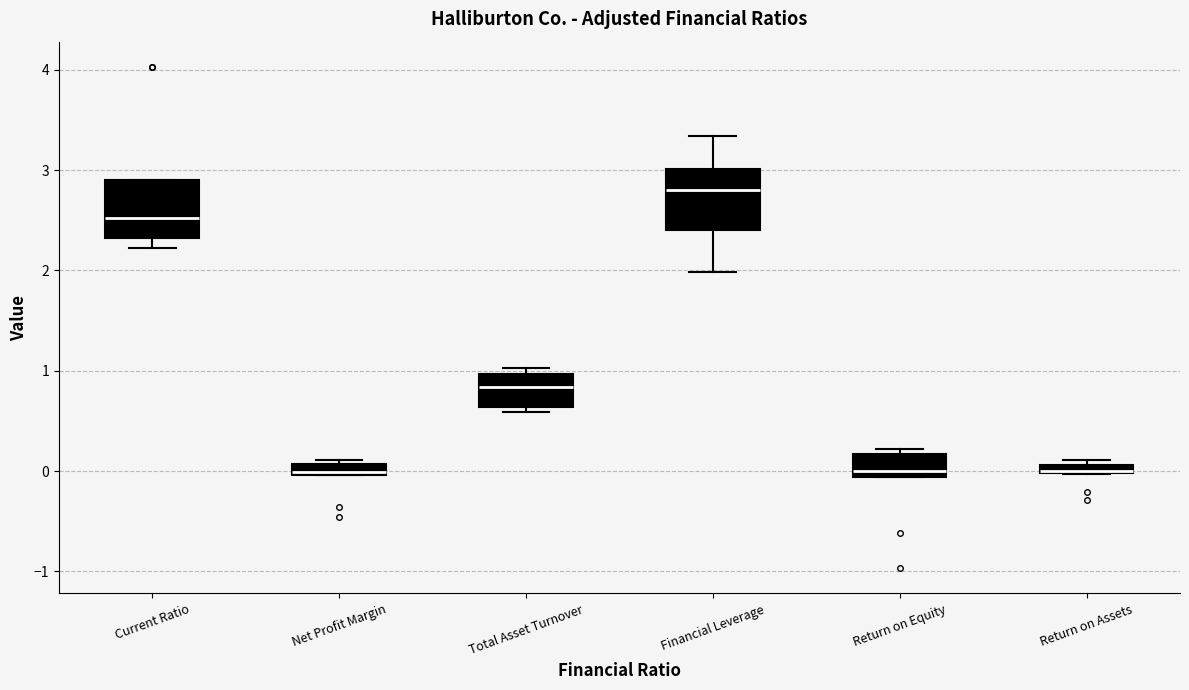

Where is the upper edge of the box for Return on Assets on the y-axis? The values are not printed on the chart, so give them approximately, as read against the axis.

0.1